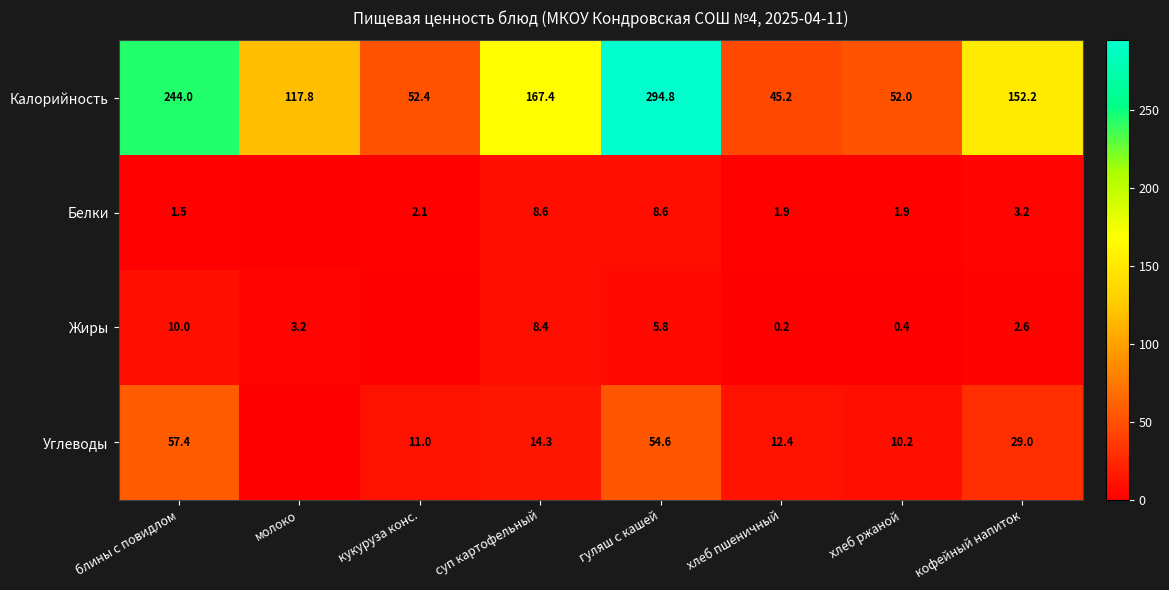

Rank the series at кофейный напиток from lowest to highest value.

Жиры, Белки, Углеводы, Калорийность